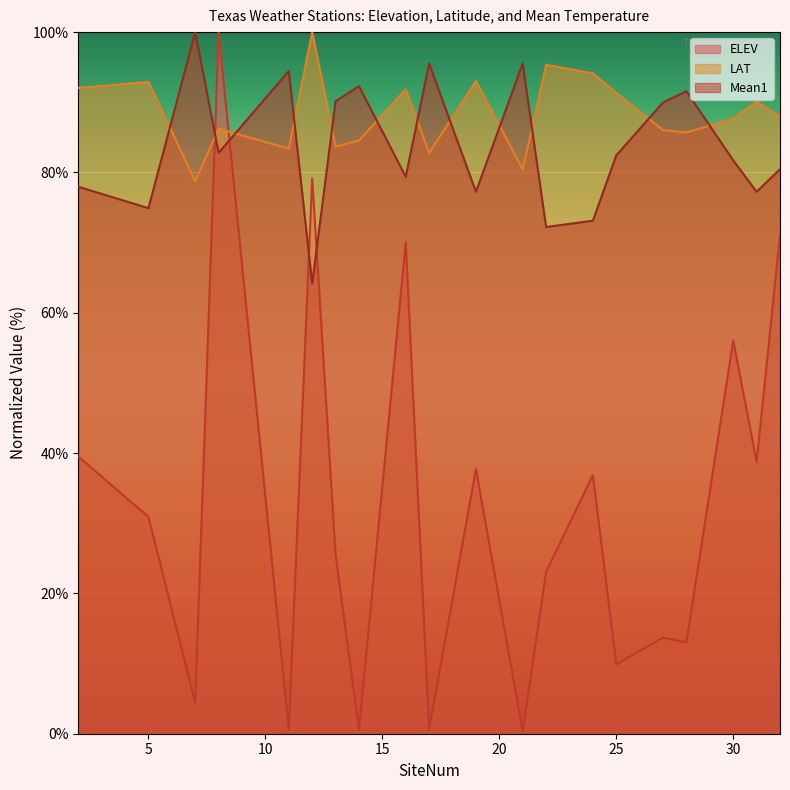

What are all the series names shown in the legend?

ELEV, LAT, Mean1